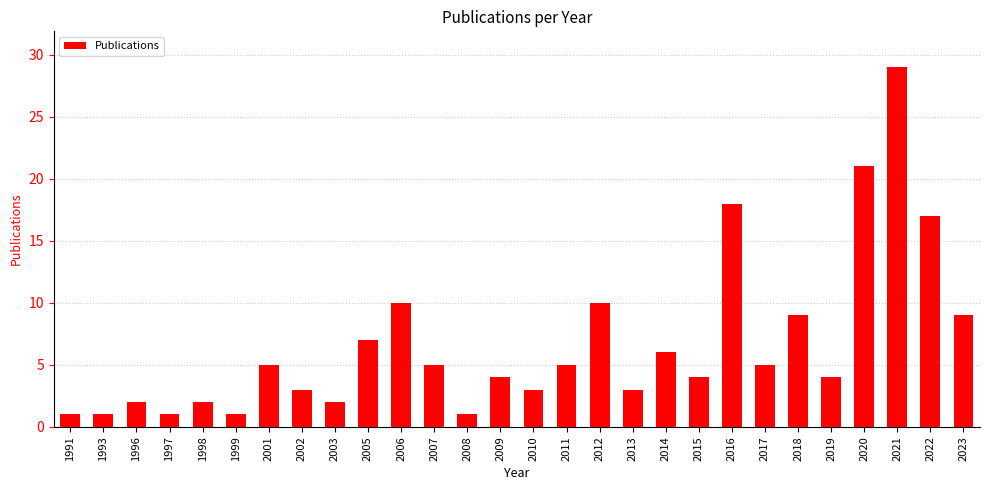

Reading left to right, list all the values displayed in this chart.

1	1	2	1	2	1	5	3	2	7	10	5	1	4	3	5	10	3	6	4	18	5	9	4	21	29	17	9